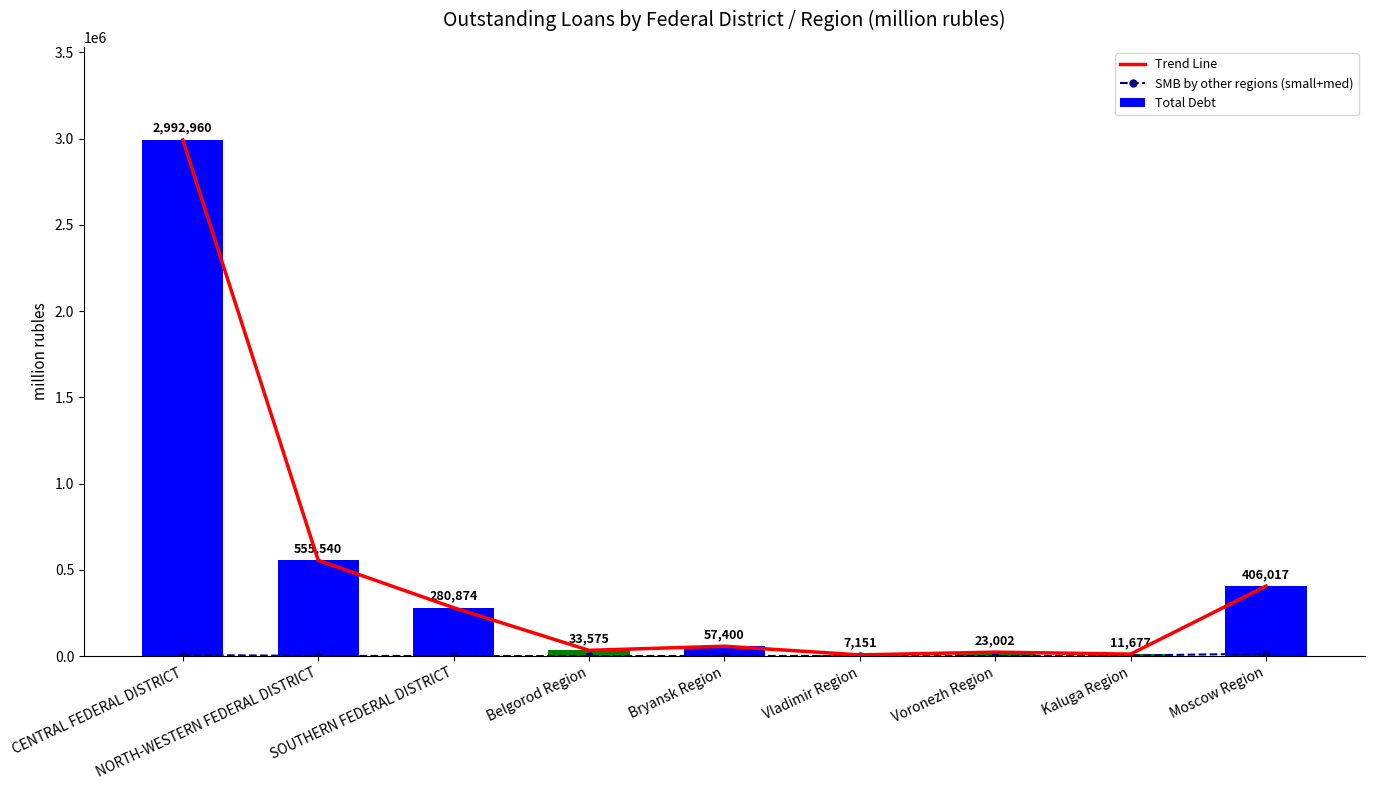

Between NORTH-WESTERN FEDERAL DISTRICT and Belgorod Region, which is larger?

NORTH-WESTERN FEDERAL DISTRICT